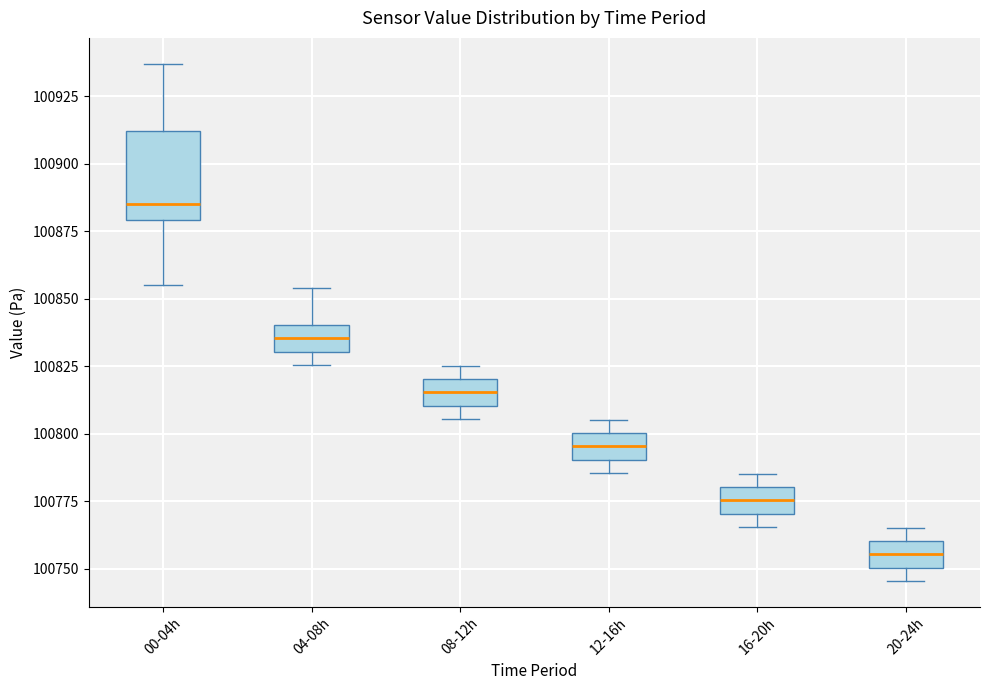

Comparing the boxes themselves (not the whiskers), which one is the tallest?

00-04h